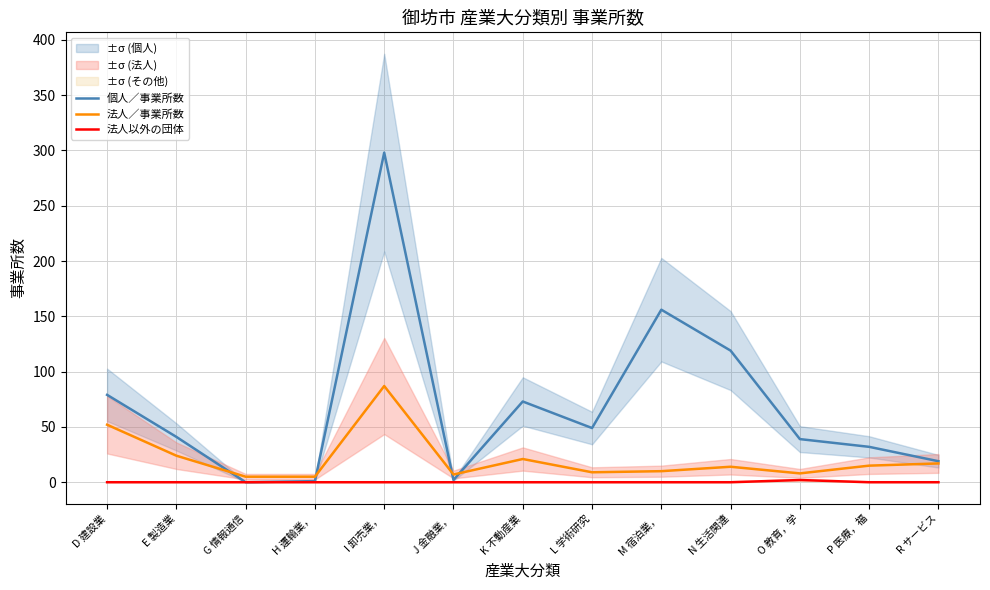

How many interior local peaks does the 法人以外の団体 series have?

1